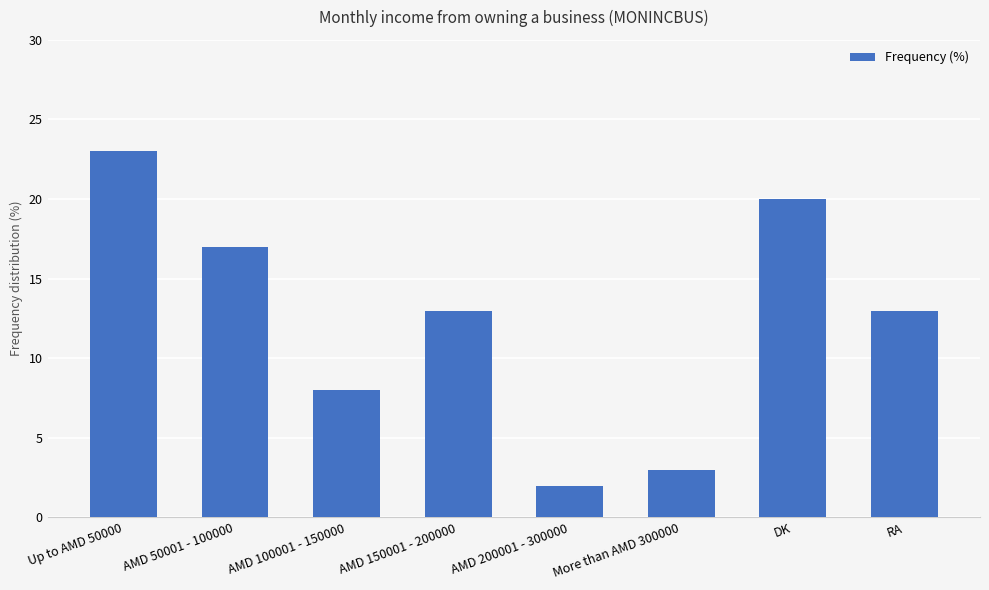

True or false: the data shows 2 at AMD 100001 - 150000.

False